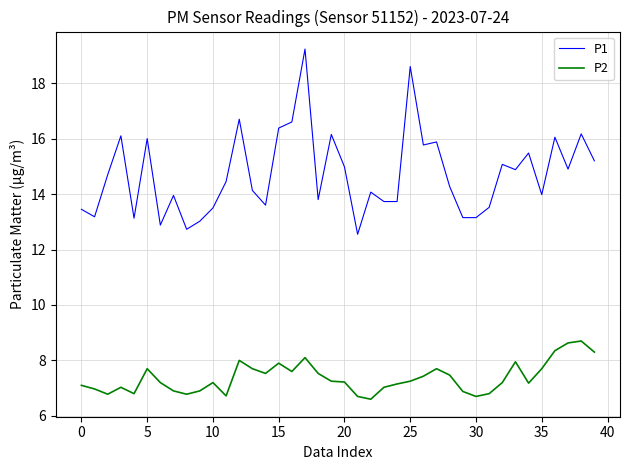

Does the chart have visible grid lines?

Yes